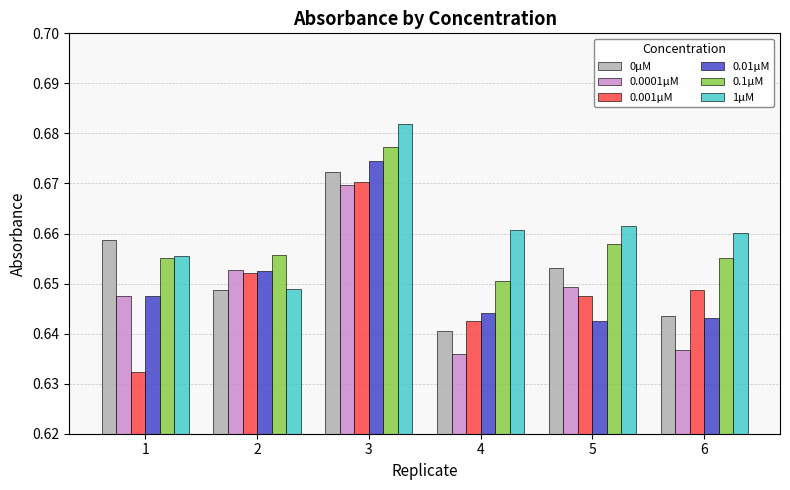

Rank the series by their maximum value, from lowest to highest.

0.0001μM, 0.001μM, 0μM, 0.01μM, 0.1μM, 1μM